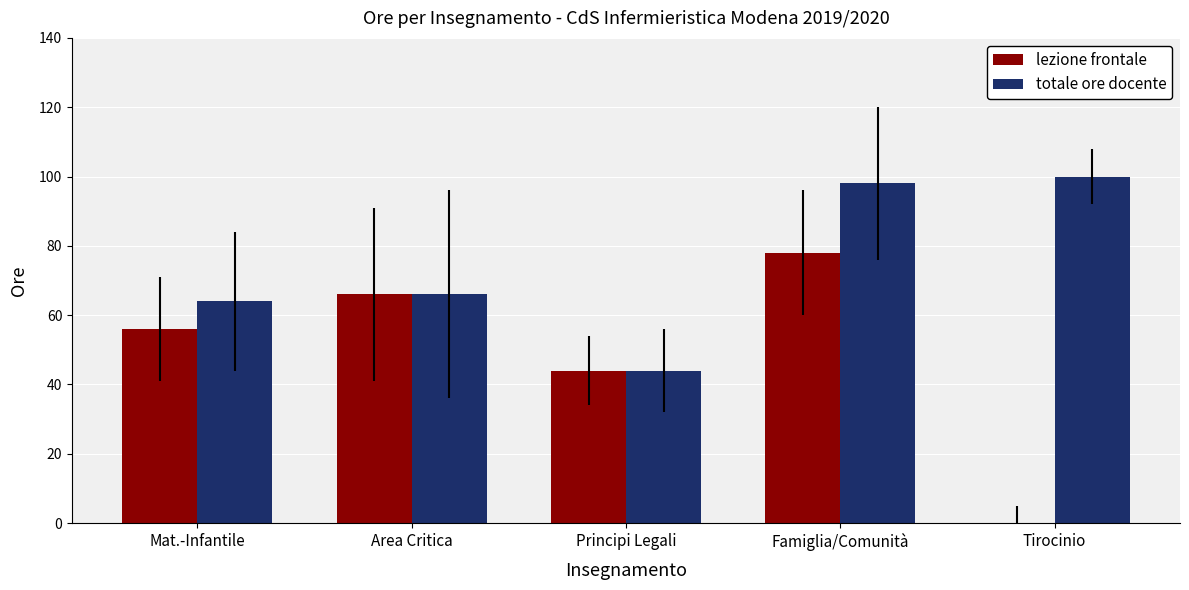

What value does the lezione frontale series have at Principi Legali, to the nearest 5?

45